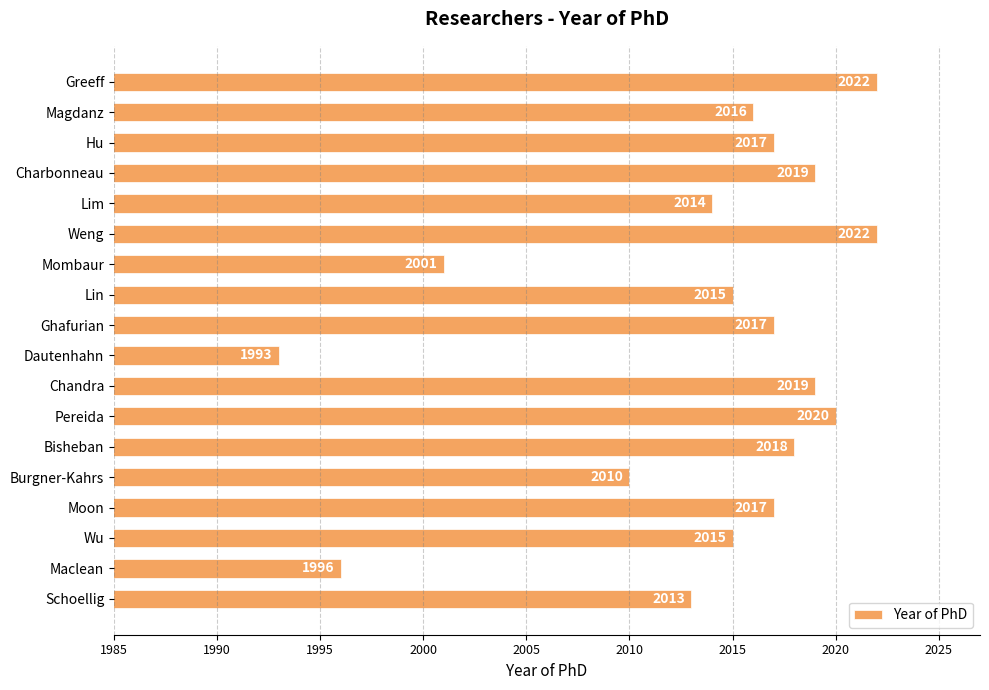

What is the smallest value displayed?

1993